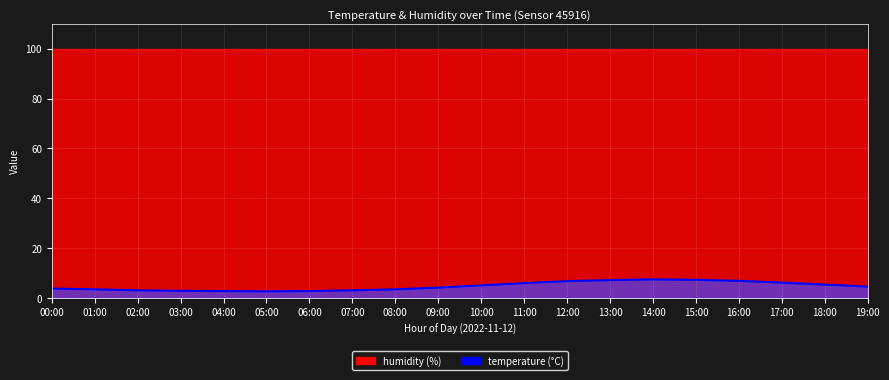

Rank the categories by value from lowest to highest.

05:00, 04:00, 06:00, 03:00, 02:00, 07:00, 01:00, 08:00, 00:00, 09:00, 19:00, 10:00, 18:00, 11:00, 17:00, 12:00, 16:00, 13:00, 15:00, 14:00